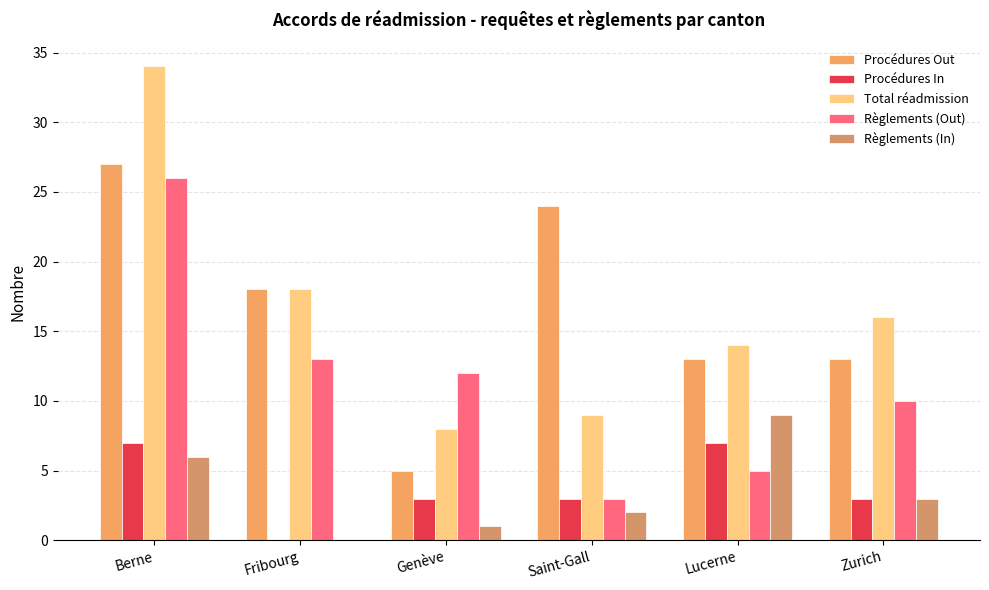

How many groups of bars are there?

6